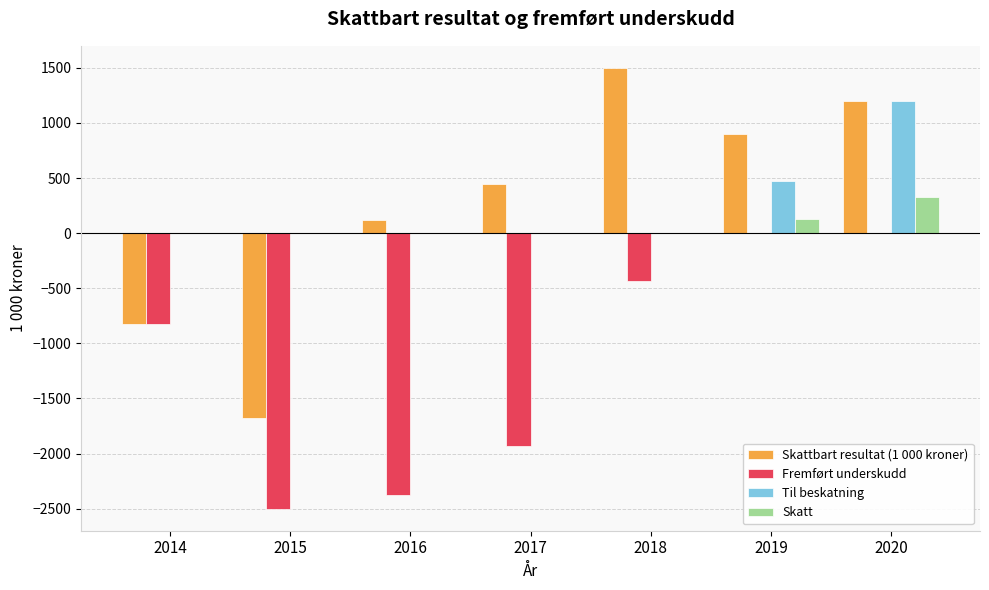

What is the maximum value shown in the chart?

1500.0